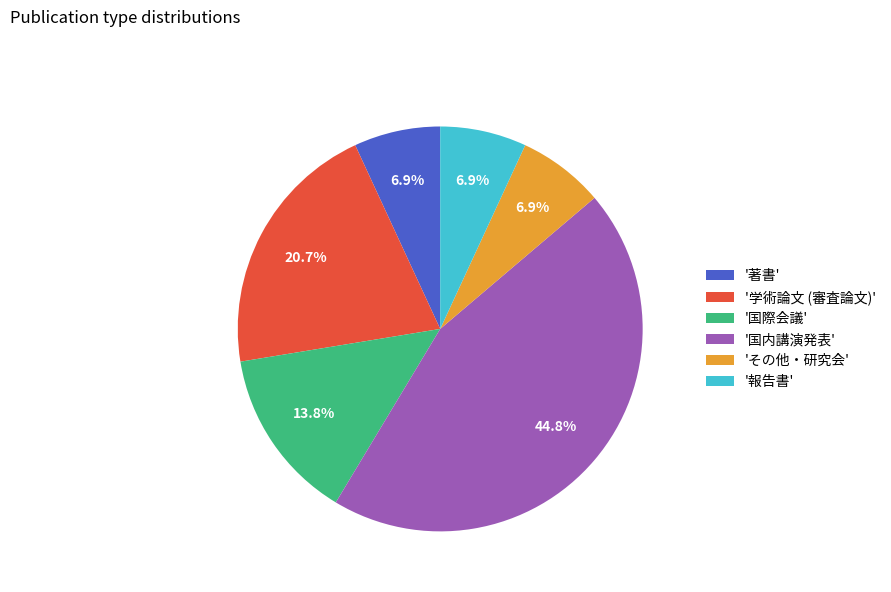

How many segments does this pie chart have?

6